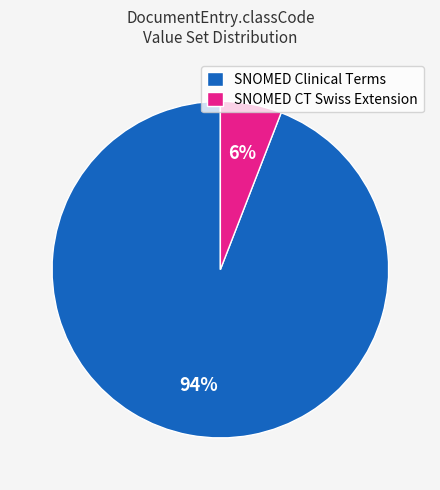

Is there any slice that represents more than half of the pie?

Yes